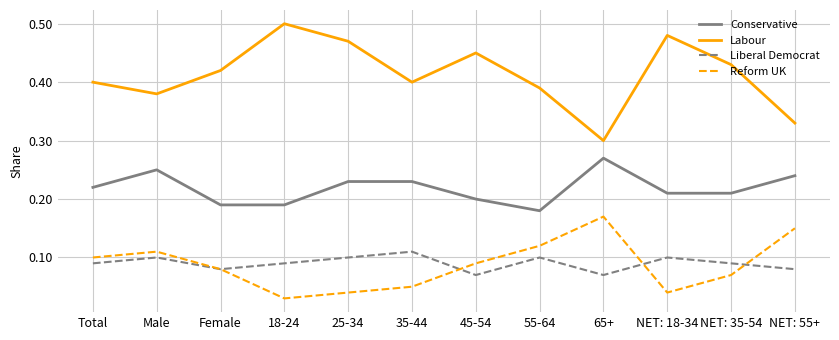

How many lines are shown in the chart?

4